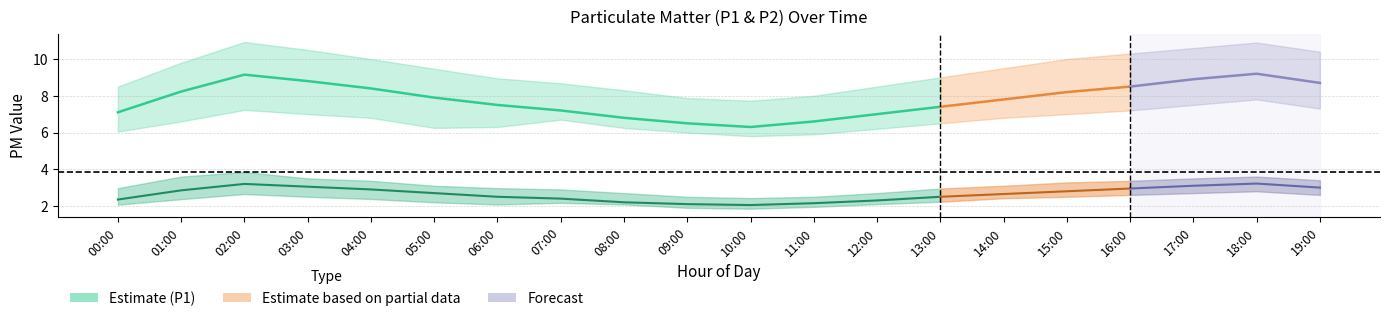

In P1, how many points are lower than both neighbors (excluding endpoints)?

1